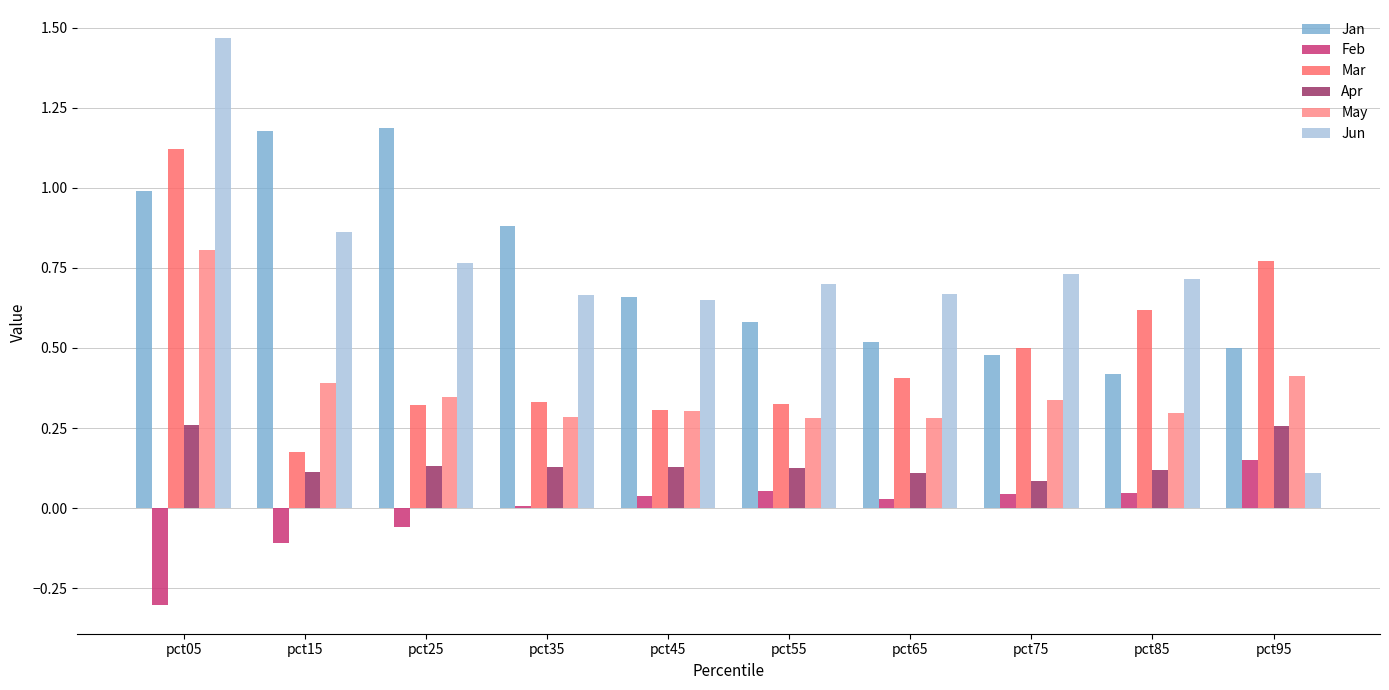

At pct85, list the series in order from smallest to largest.

Feb, Apr, May, Jan, Mar, Jun